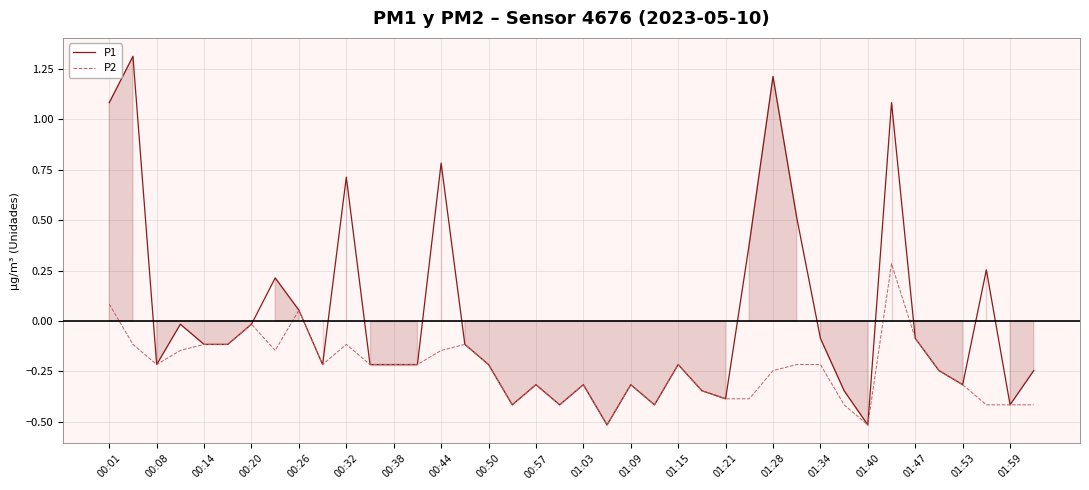

Reading left to right, list all the values displayed in this chart.

P1: 1.1	1.3	-0.2	-0.0	-0.1	-0.1	-0.0	0.2	0.1	-0.2	0.7	-0.2	-0.2	-0.2	0.8	-0.1	-0.2	-0.4	-0.3	-0.4	-0.3	-0.5	-0.3	-0.4	-0.2	-0.3	-0.4	0.4	1.2	0.5	-0.1	-0.3	-0.5	1.1	-0.1	-0.2	-0.3	0.3	-0.4	-0.2
P2: 0.1	-0.1	-0.2	-0.1	-0.1	-0.1	-0.0	-0.1	0.1	-0.2	-0.1	-0.2	-0.2	-0.2	-0.1	-0.1	-0.2	-0.4	-0.3	-0.4	-0.3	-0.5	-0.3	-0.4	-0.2	-0.3	-0.4	-0.4	-0.2	-0.2	-0.2	-0.4	-0.5	0.3	-0.1	-0.2	-0.3	-0.4	-0.4	-0.4